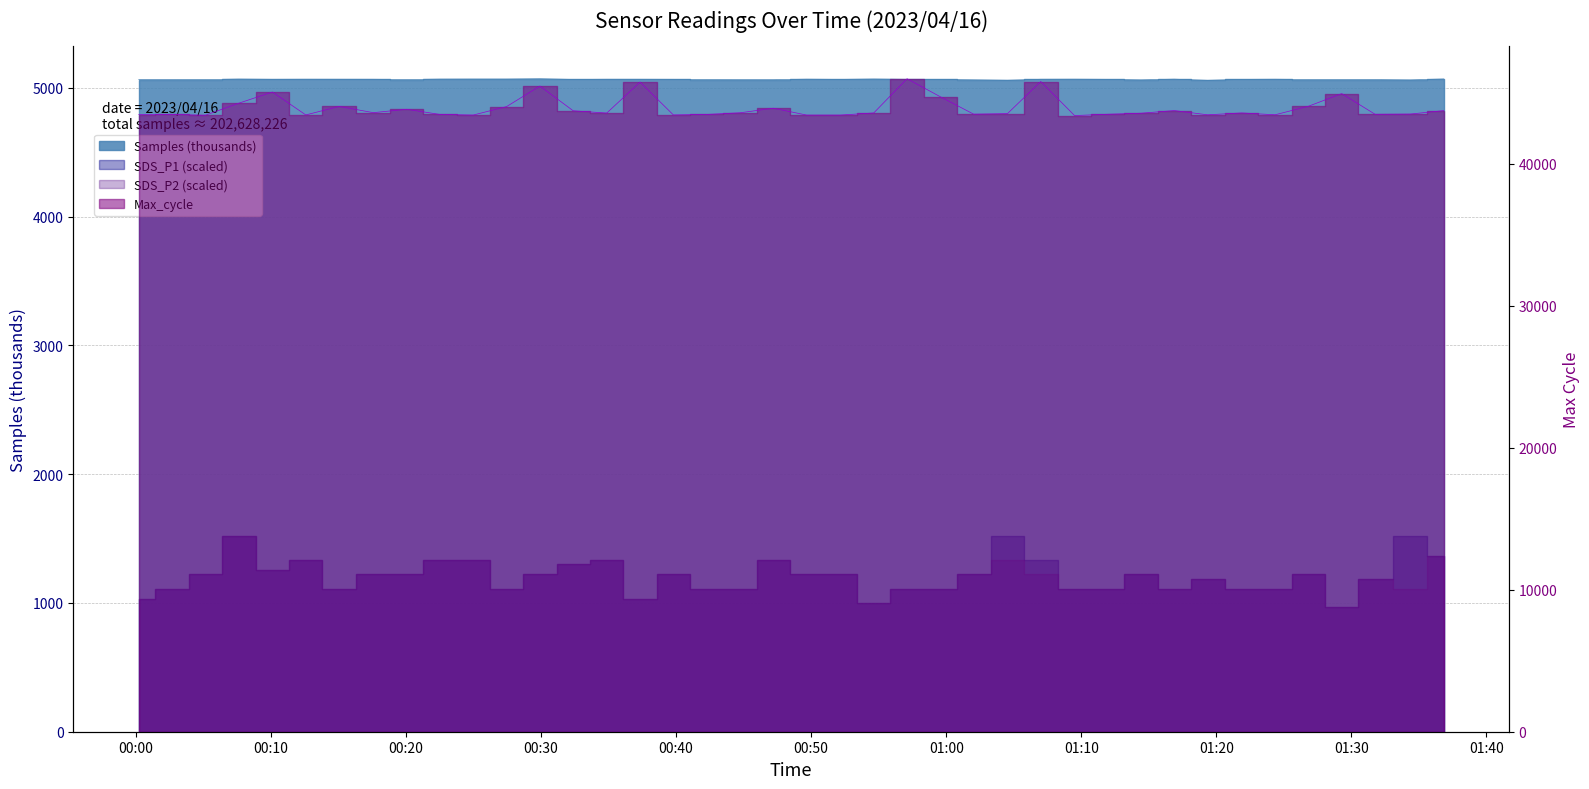

At which category is the sum across all series the highest?

2023/04/16 00:57:06